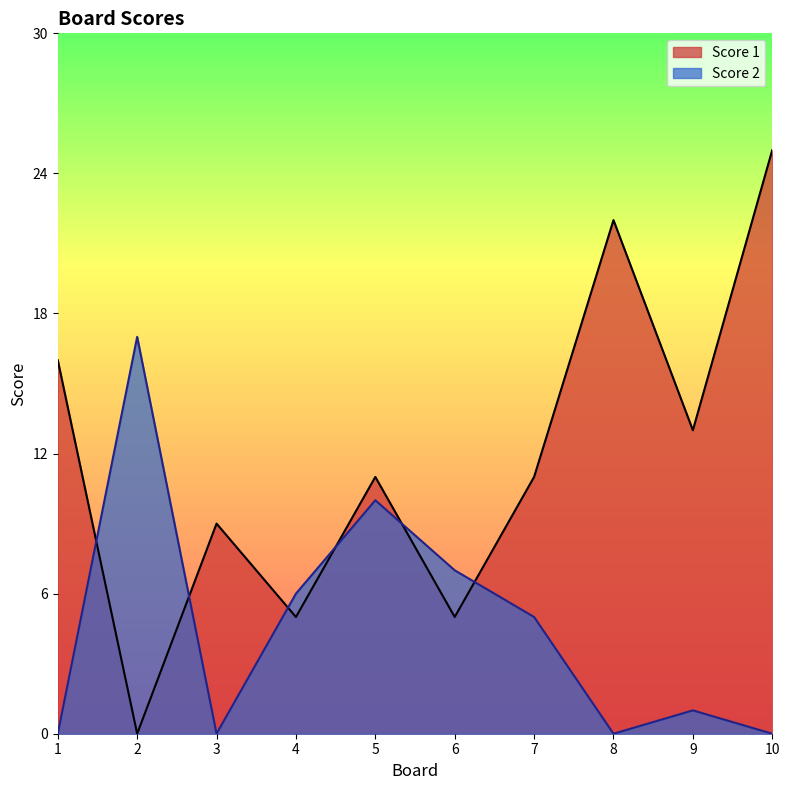

Which series changed the most between 5 and 7?

Score 2